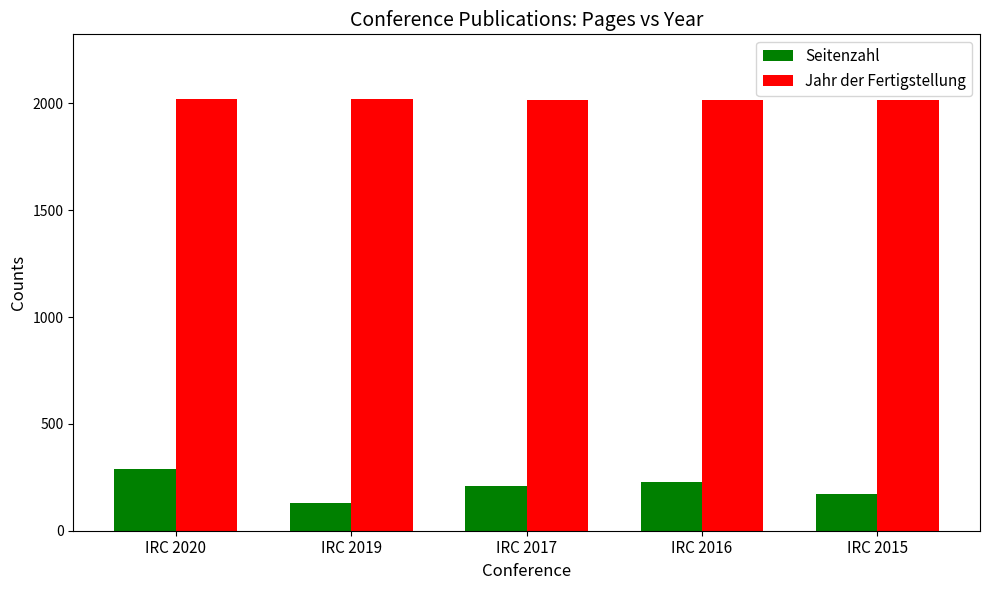

List the labels in order of Seitenzahl value, smallest first.

IRC 2019, IRC 2015, IRC 2017, IRC 2016, IRC 2020